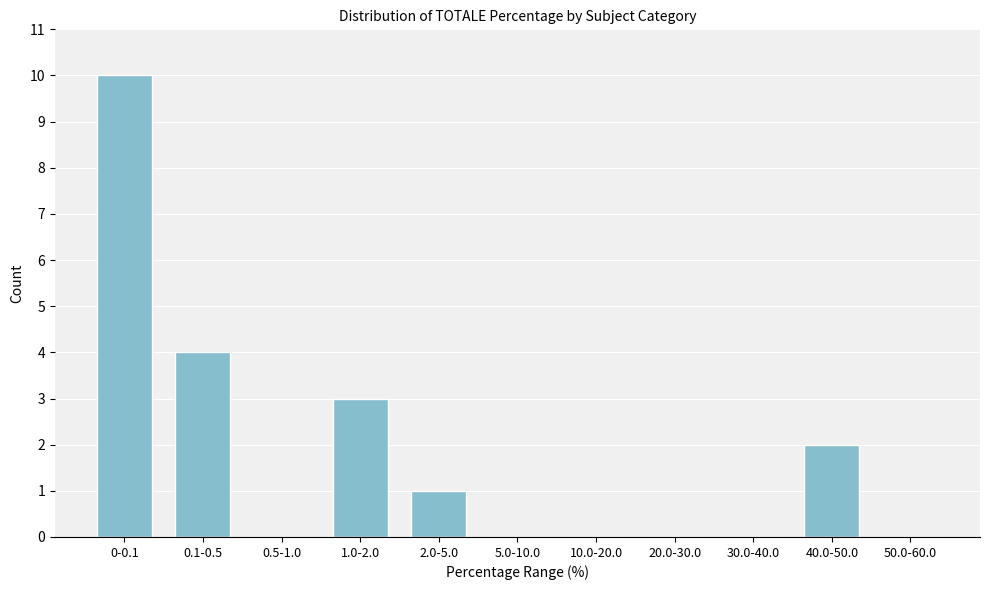

Reading right to left, extract all data points from this chart.

50.0-60.0=0	40.0-50.0=2	30.0-40.0=0	20.0-30.0=0	10.0-20.0=0	5.0-10.0=0	2.0-5.0=1	1.0-2.0=3	0.5-1.0=0	0.1-0.5=4	0-0.1=10